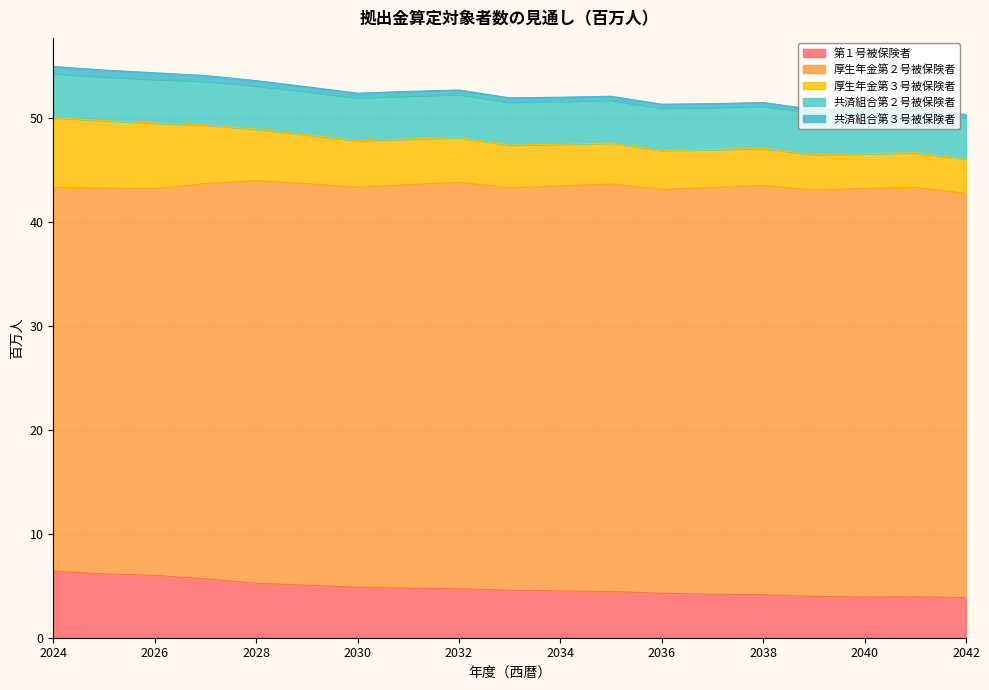

At 2036, list the series in order from largest to smallest.

厚生年金第２号被保険者, 第１号被保険者, 共済組合第２号被保険者, 厚生年金第３号被保険者, 共済組合第３号被保険者